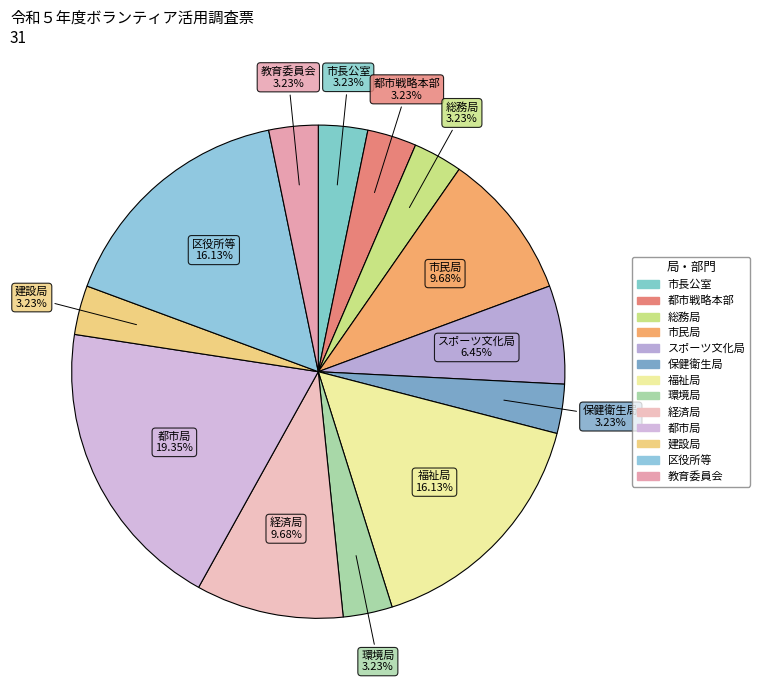

Approximately how many times larger is the value at 経済局 compared to 教育委員会?

3.0